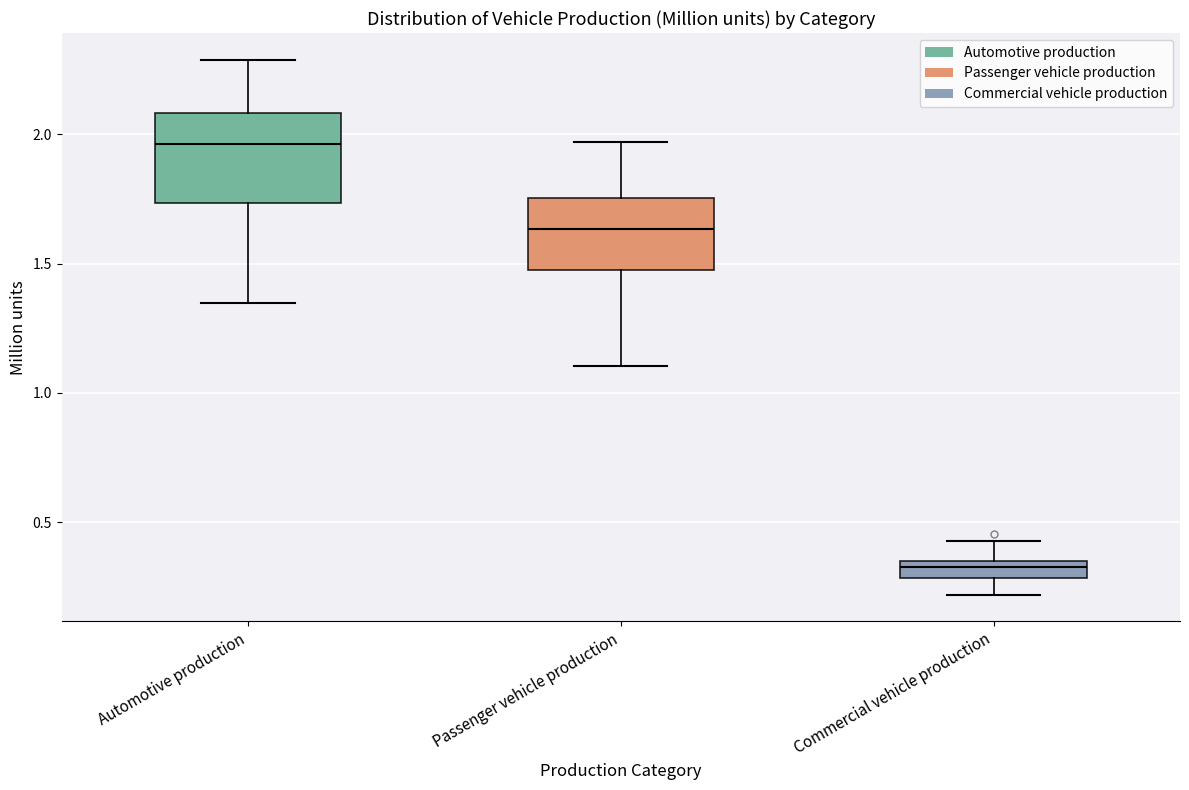

Which box's median line is the highest?

Automotive production